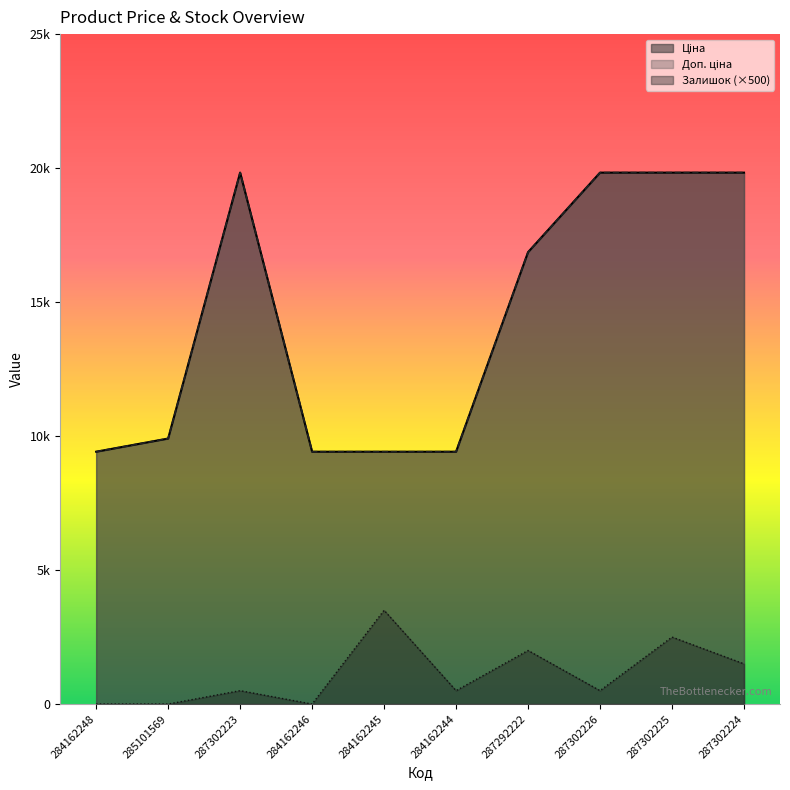

True or false: Залишок and Ціна intersect in this chart.

False